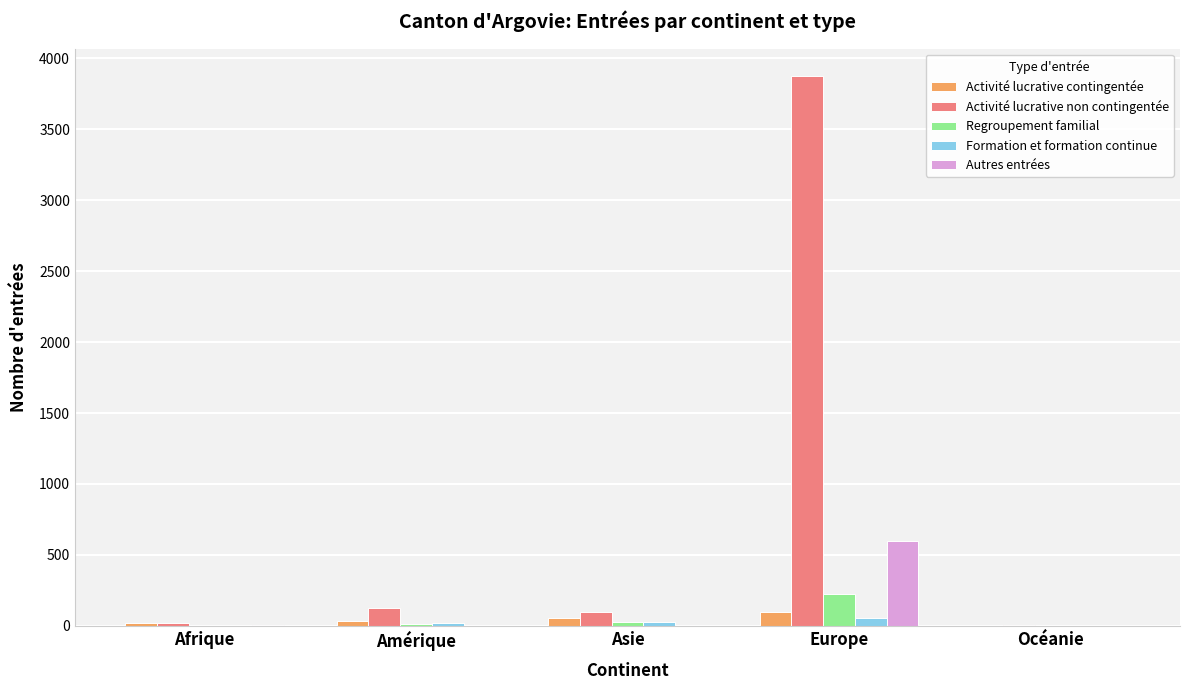

What is the approximate value of Activité lucrative contingentée at Europe?

97